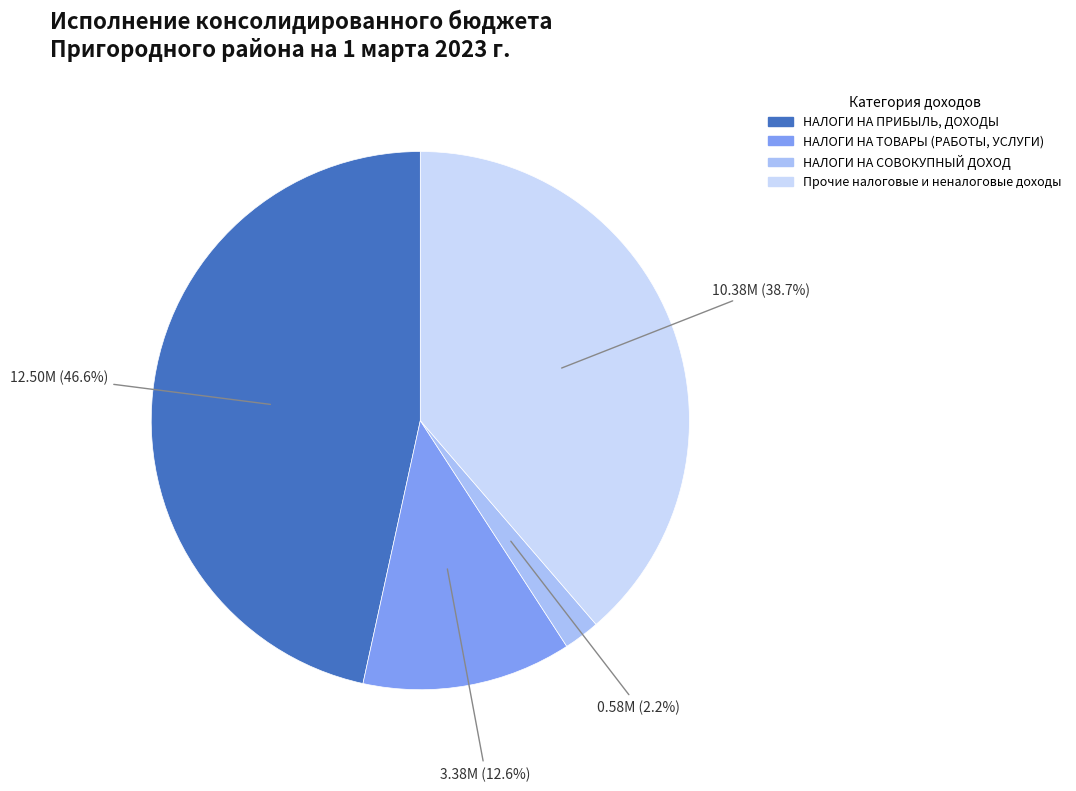

Does any single category account for the majority?

No